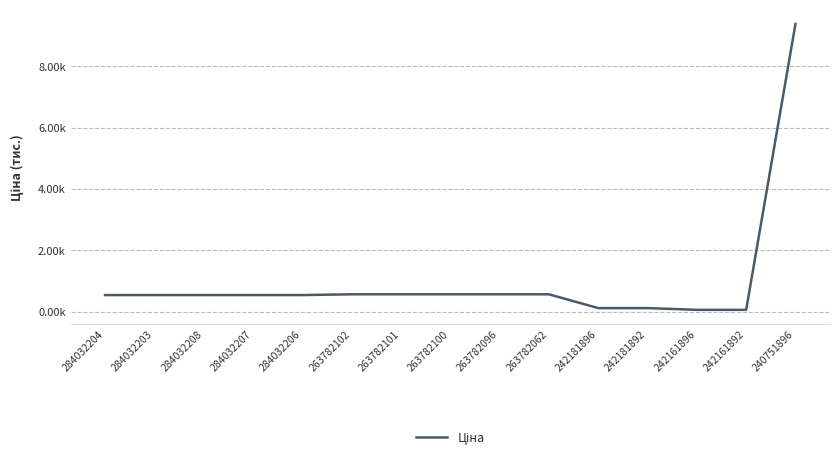

Does the chart have visible grid lines?

Yes